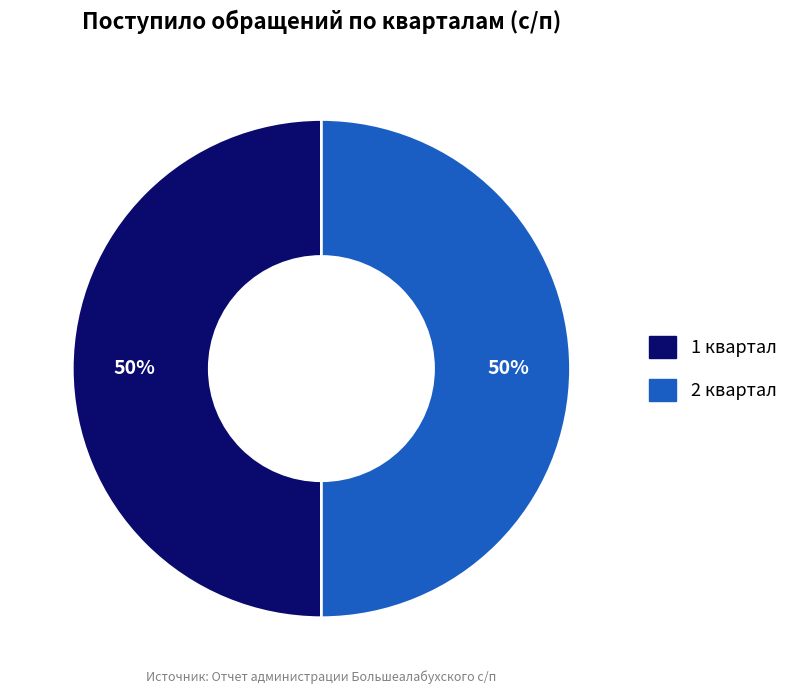

To the nearest percent, what is the average slice percentage?

50%